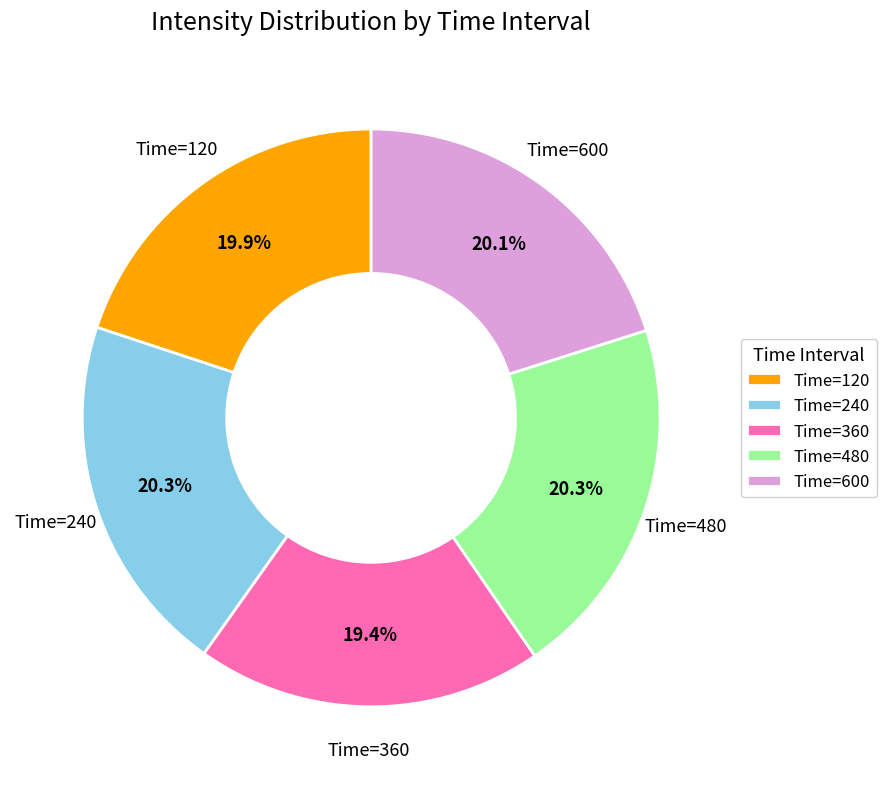

Which slice is the smallest?

Time=360